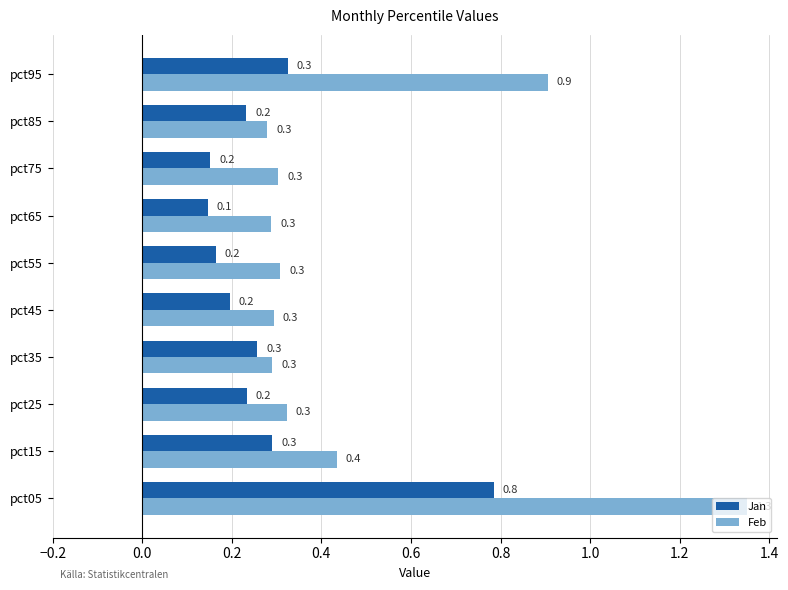

At which category is the sum across all series the highest?

pct05